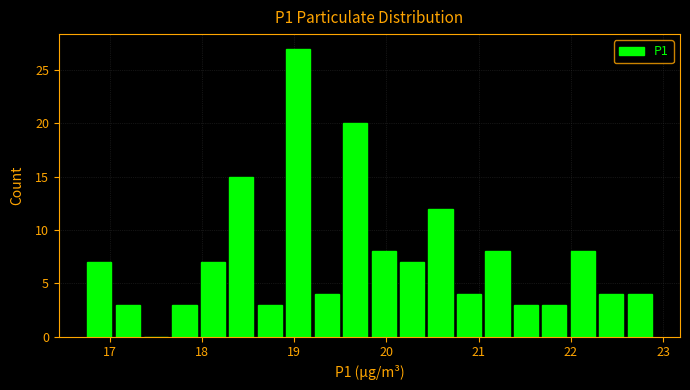

Read against the x-axis, roughly where is the centre of the tallest bar?

19.0